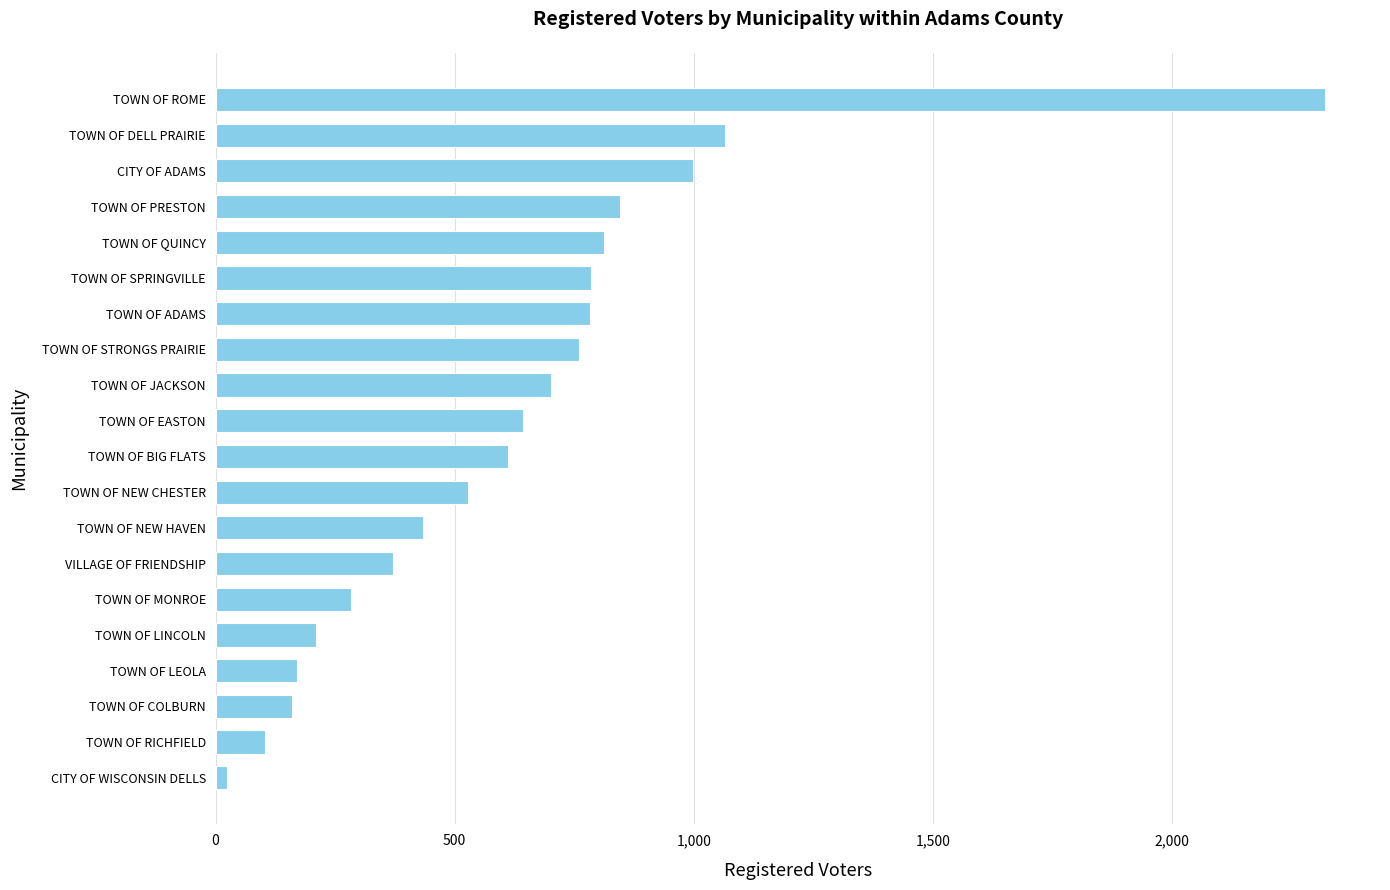

How many categories are shown in the chart?

20